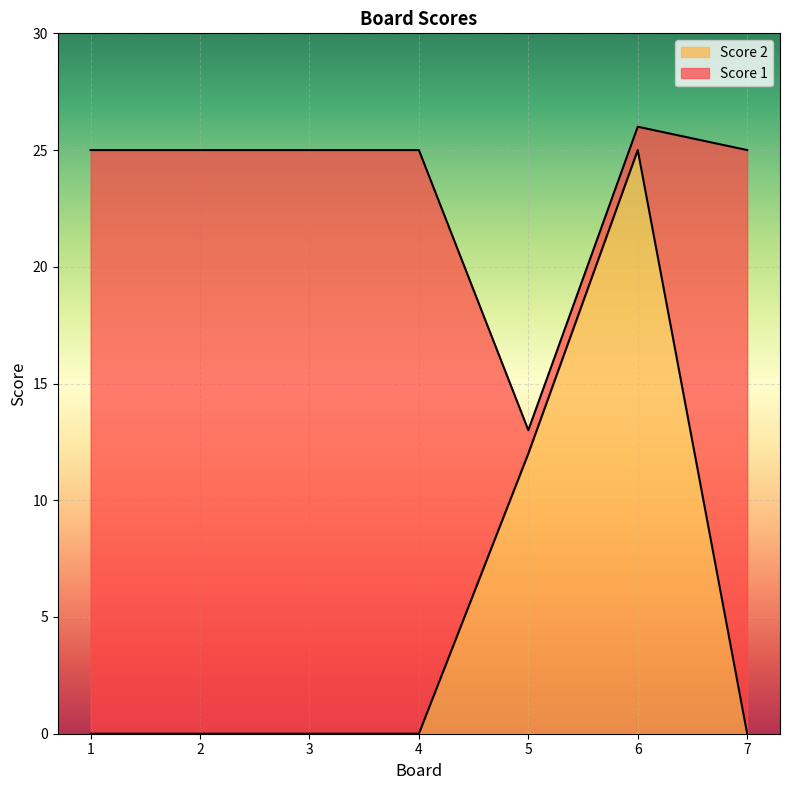

Is it true that the value at 3 is -16?

False